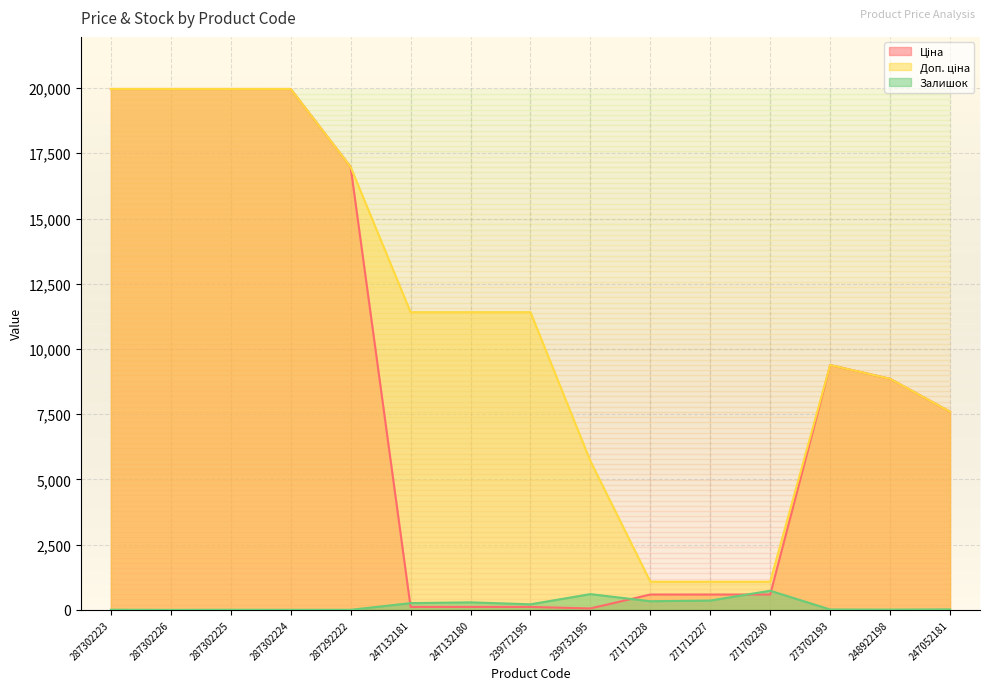

Count the number of categories in the chart.

15